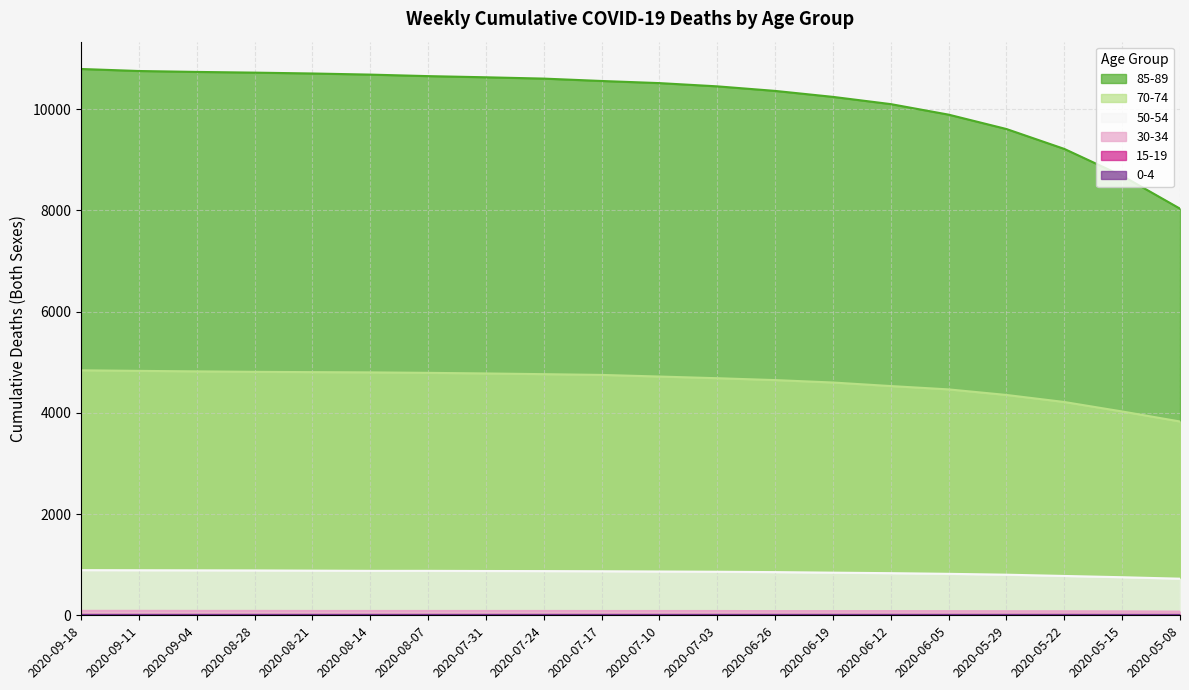

Is it true that 30-34 equals 73 at 2020-05-08?

True